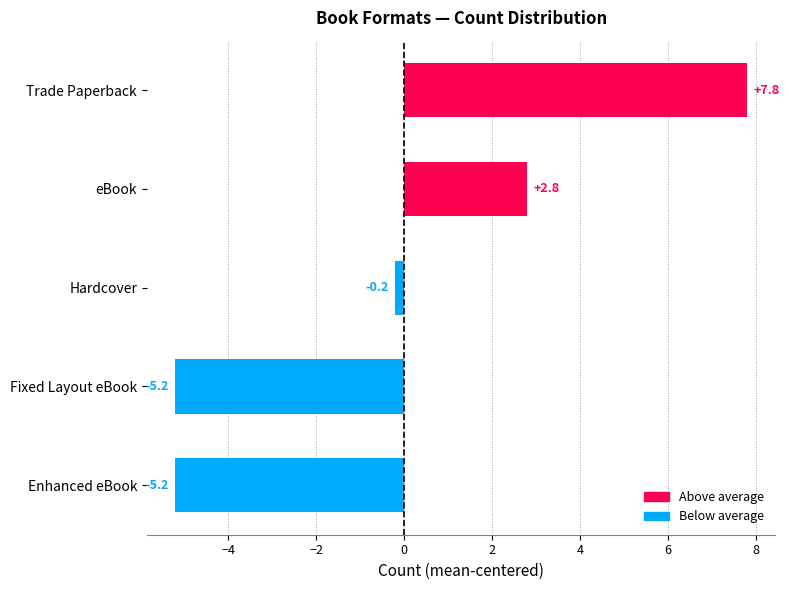

What is the approximate value at Fixed Layout eBook?

-5.2